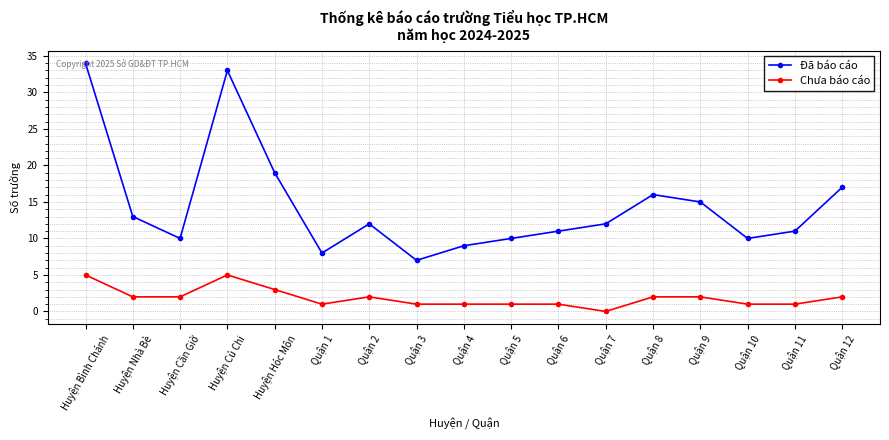

How many interior local peaks does the Đã báo cáo series have?

3